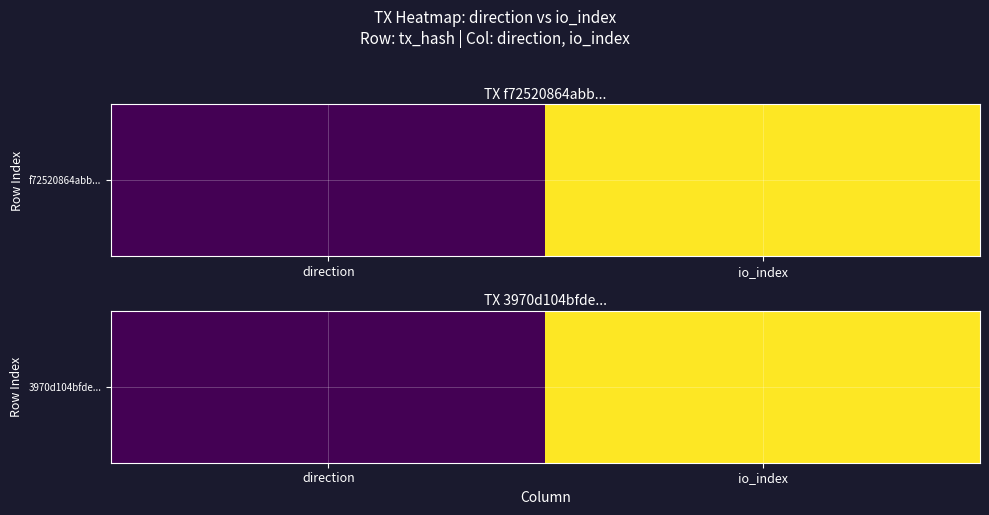

Rank the categories by value from highest to lowest.

io_index, direction